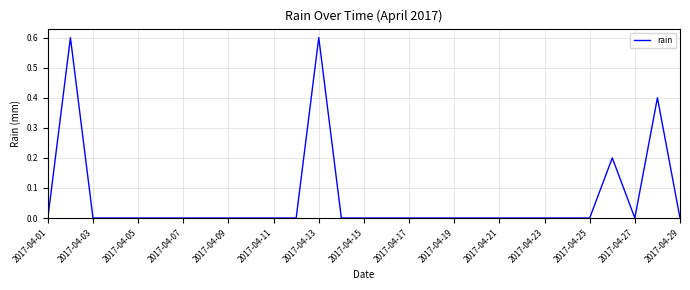

What is the difference between the maximum and minimum values?

0.6